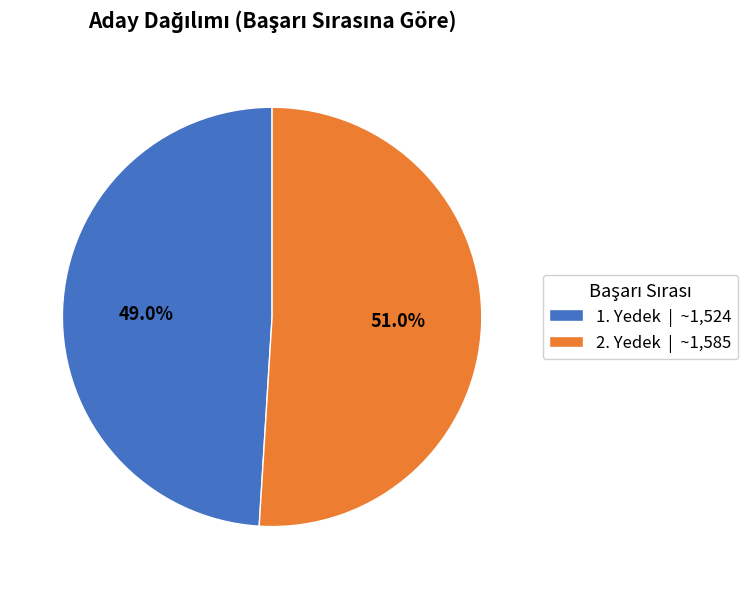

To the nearest percent, what is the difference between the 1. Yedek and 2. Yedek slice percentages?

2%